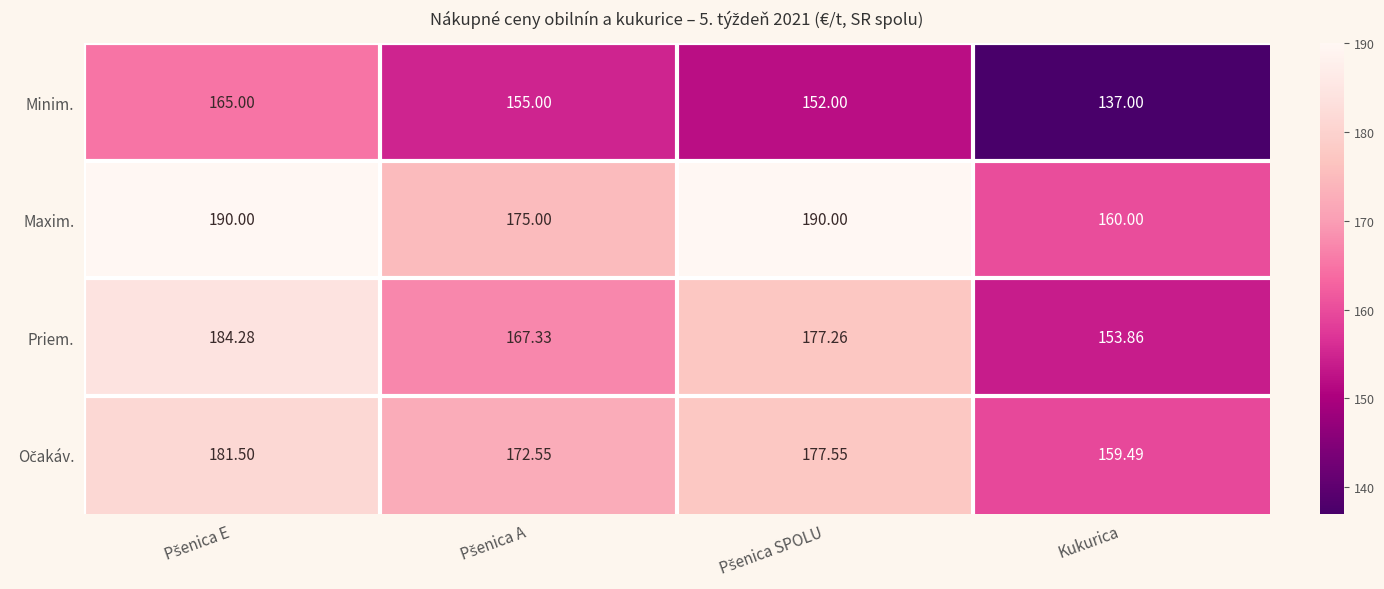

Which series has the largest total across all categories?

Maxim.